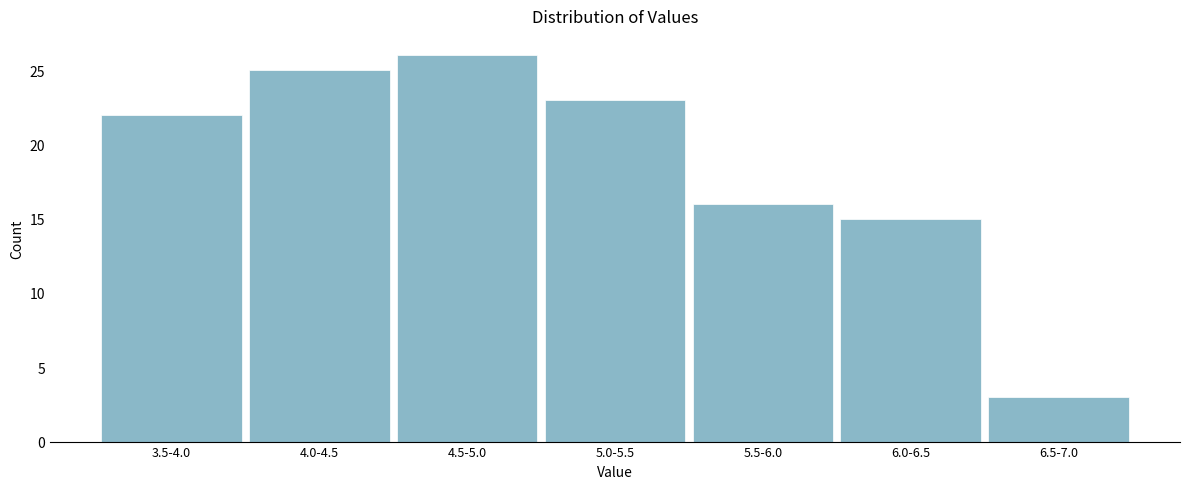

Reading right to left, what are all the values shown in this chart?

6.5-7.0=3	6.0-6.5=15	5.5-6.0=16	5.0-5.5=23	4.5-5.0=26	4.0-4.5=25	3.5-4.0=22